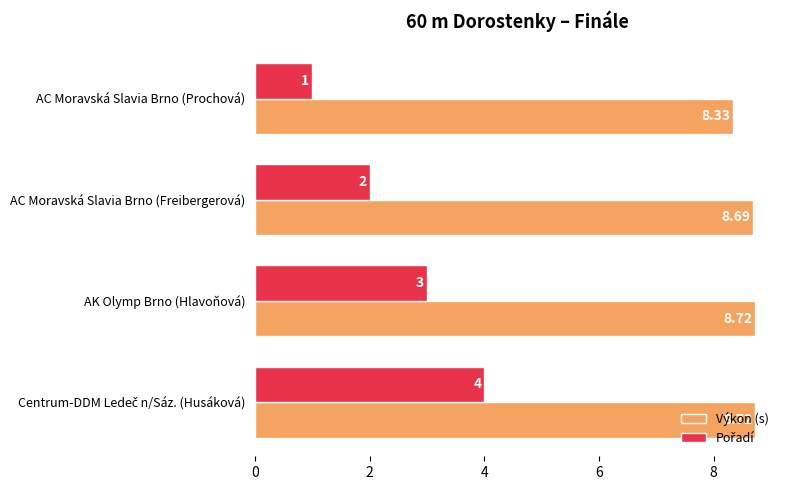

At how many categories does at least one series exceed 5?

4